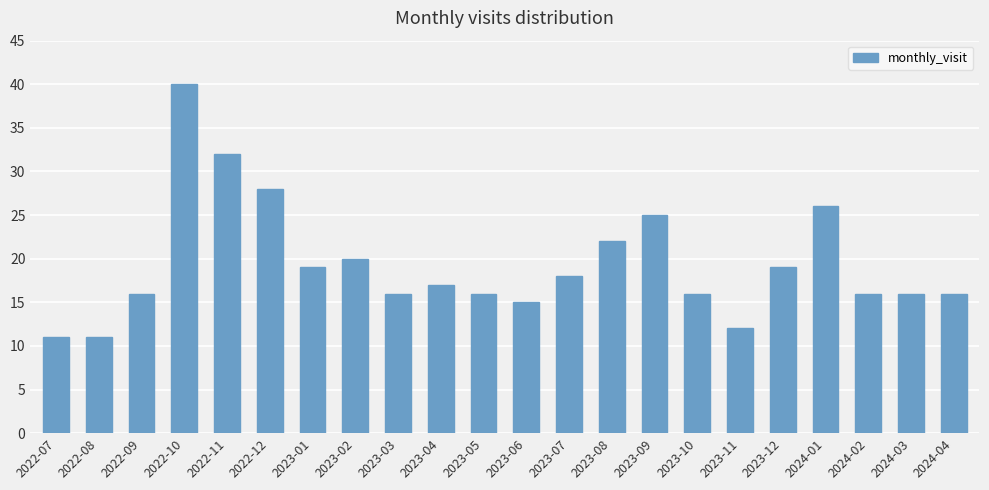

The value at 2023-11 is 12. True or false?

True